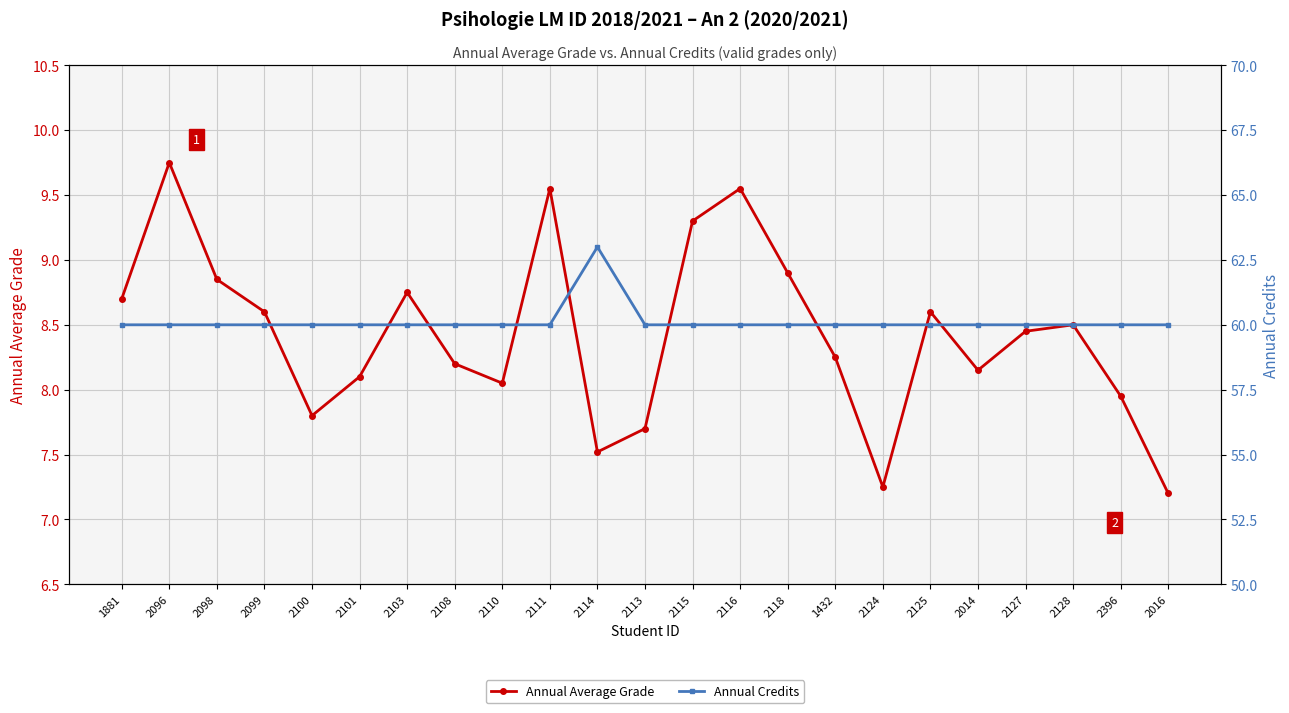

Between 2128 and 2016, which series saw the biggest shift?

Annual Average Grade